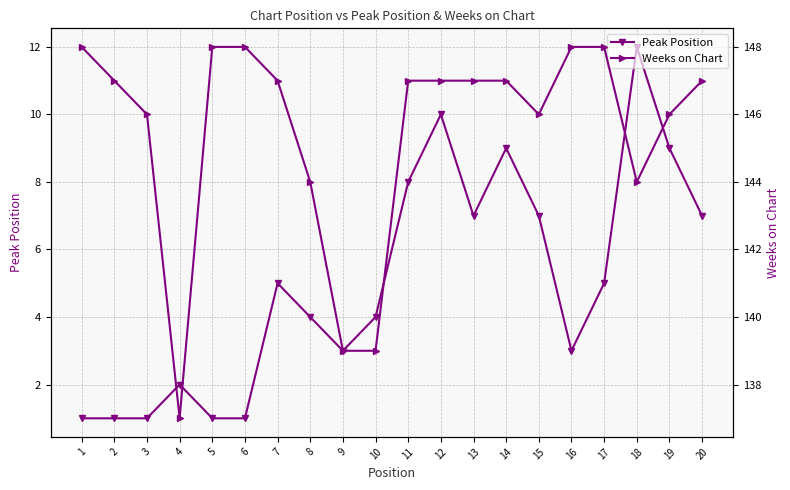

The Weeks on Chart series shows 147 at 11. True or false?

True